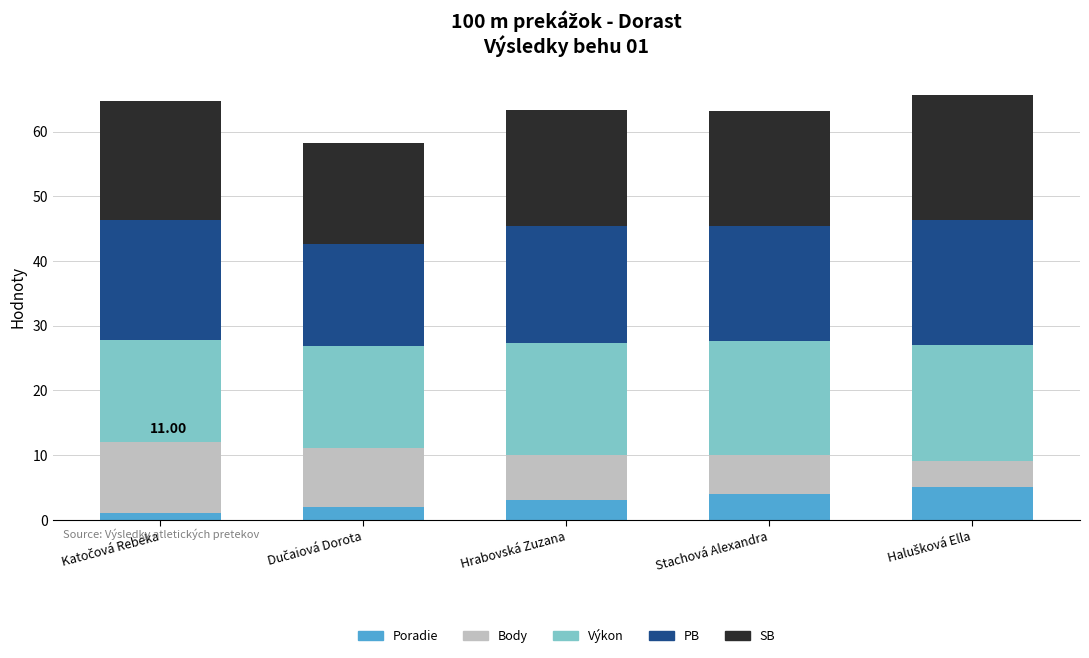

What is the total value across all series at Stachová Alexandra?

63.2